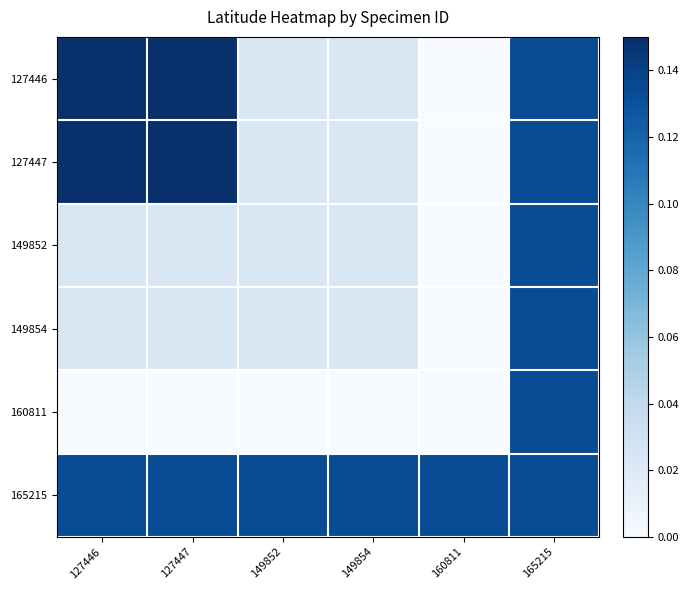

At which category does the chart reach its peak across all series?

127446